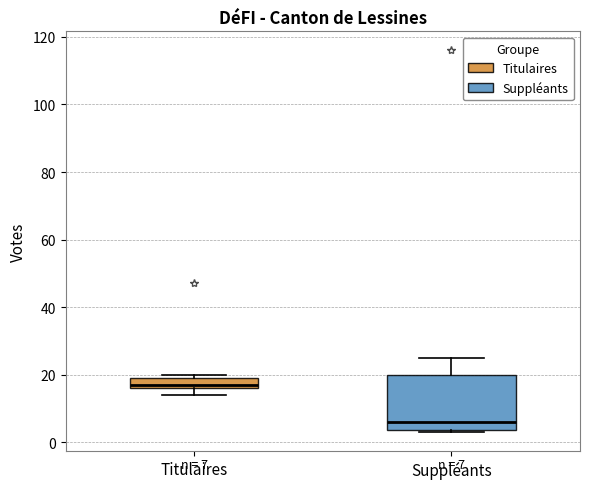

Which box has the highest median line?

Titulaires